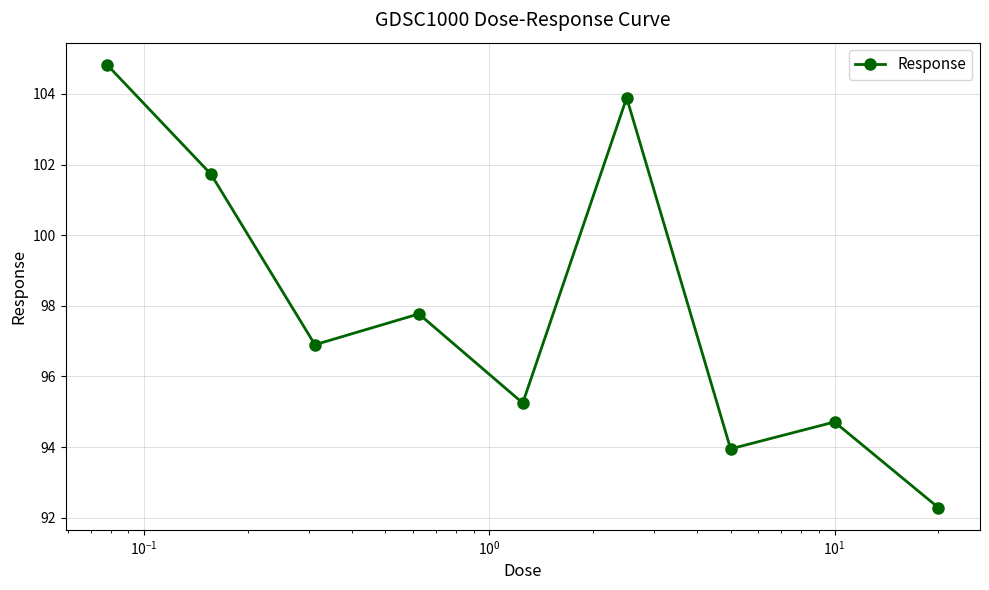

What is the value of the 9th point from the left?

92.3